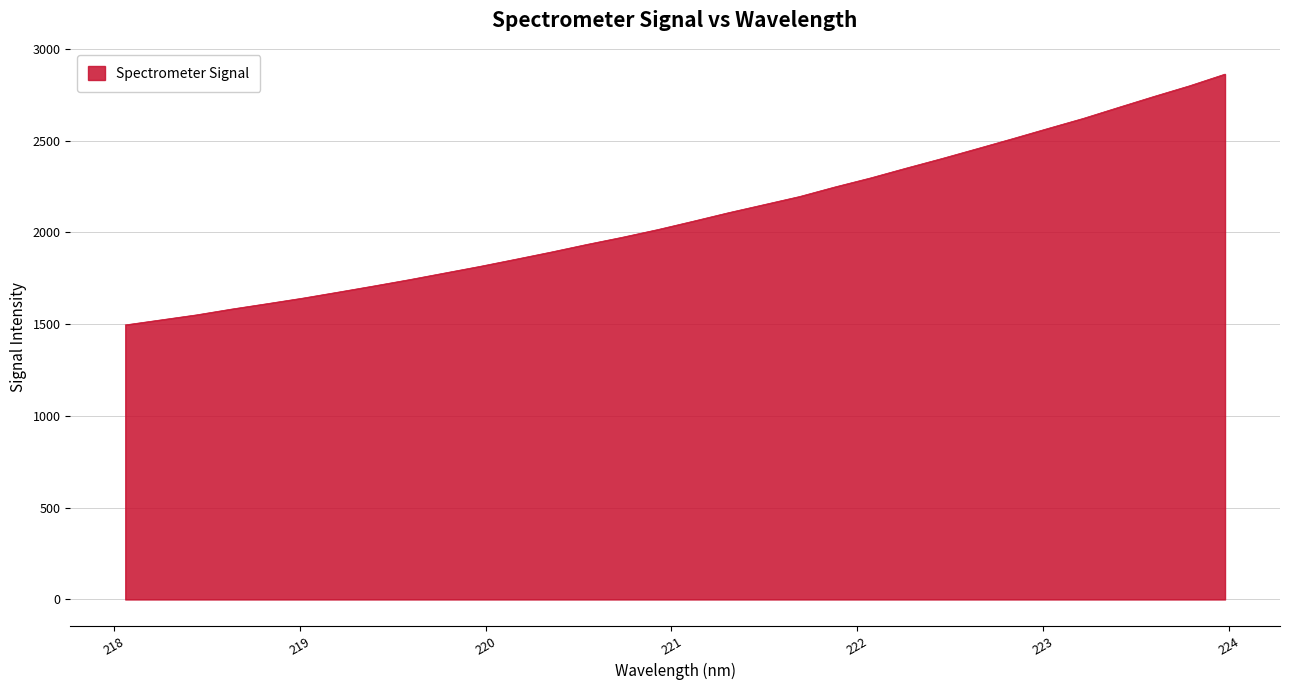

What is the difference between the maximum and minimum values?

1366.5